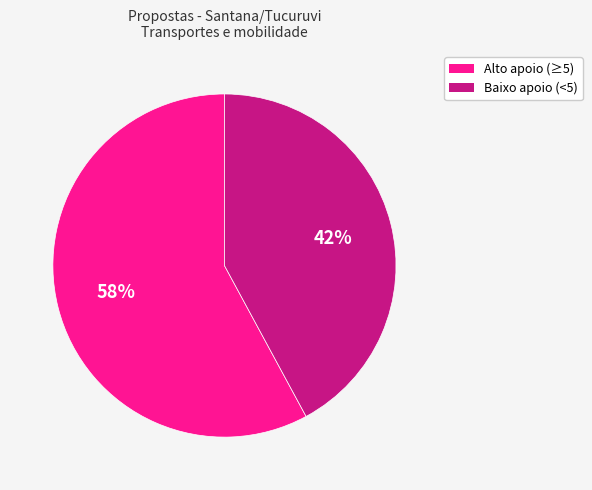

To the nearest percent, what is the average slice percentage?

50%